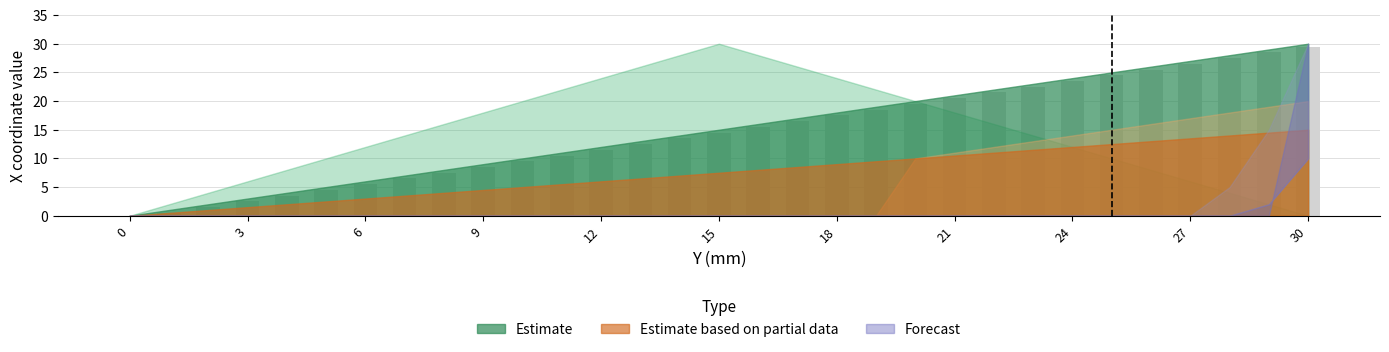

What is the maximum value shown in the chart?

29.5